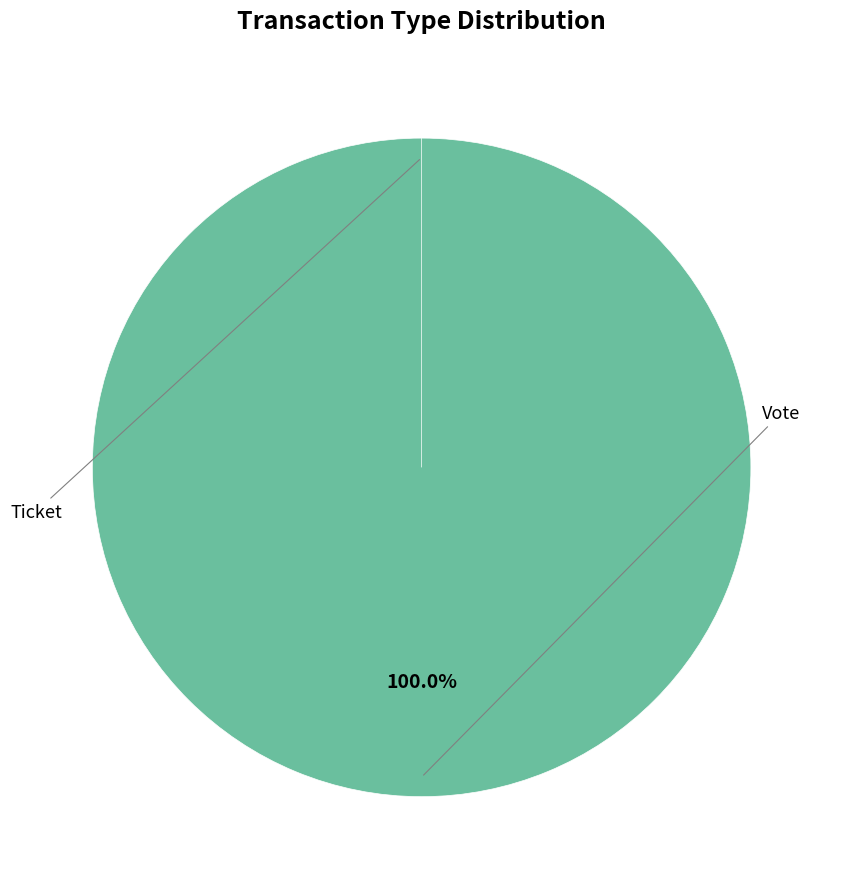

Which slice is the largest?

Vote